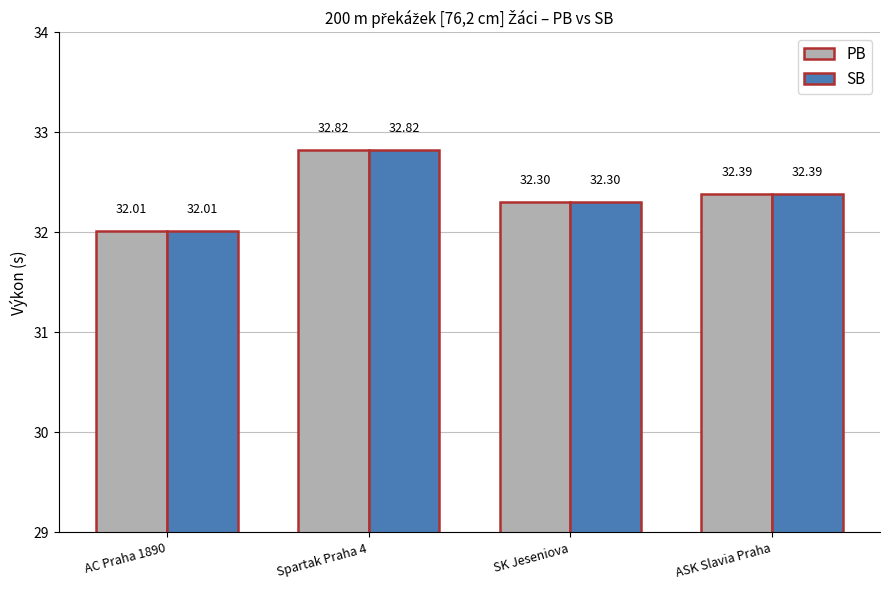

How many groups of bars are there?

4